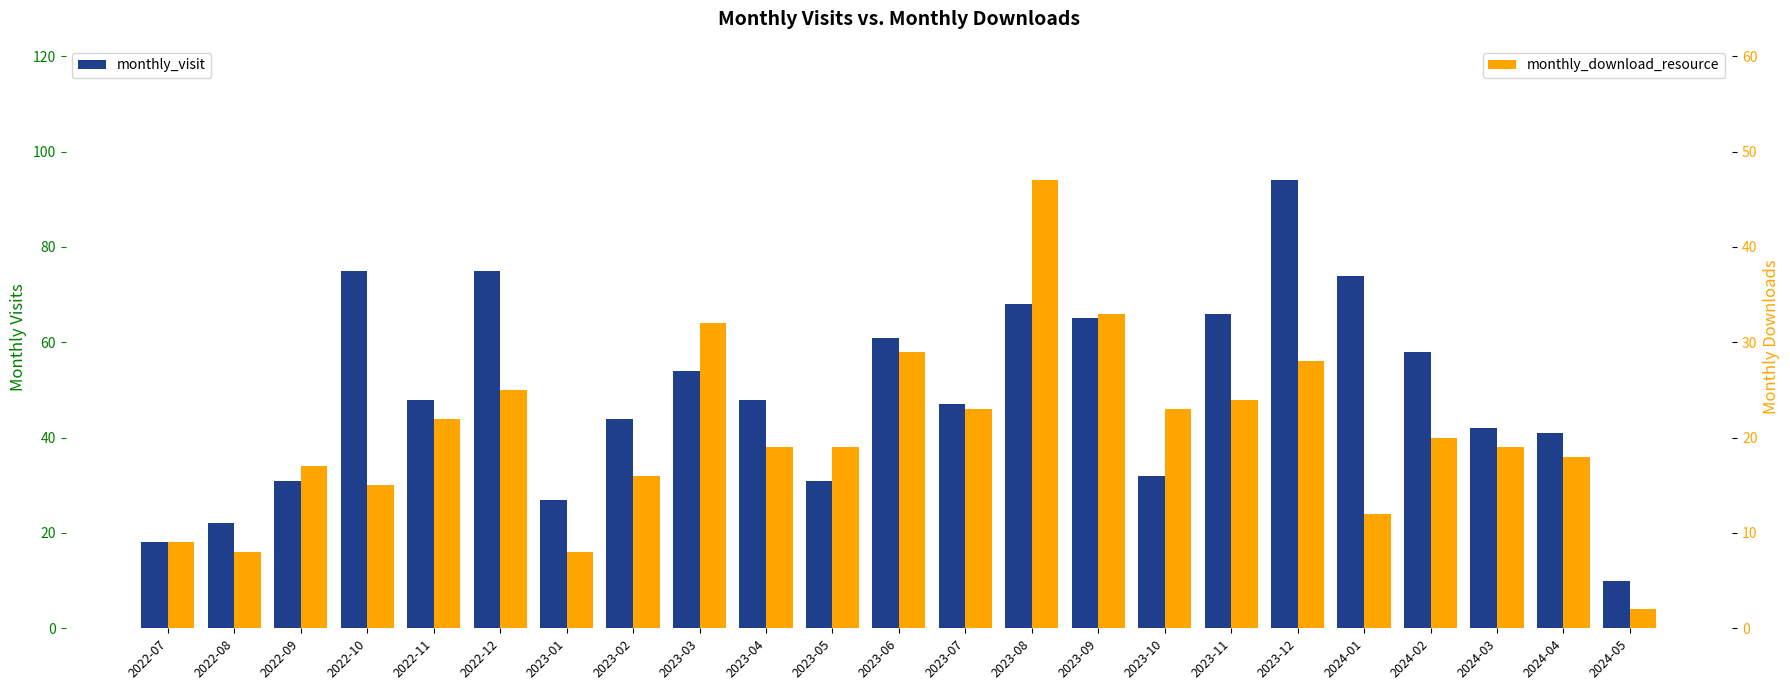

The value of monthly_download_resource at 2023-11 is 15. True or false?

False